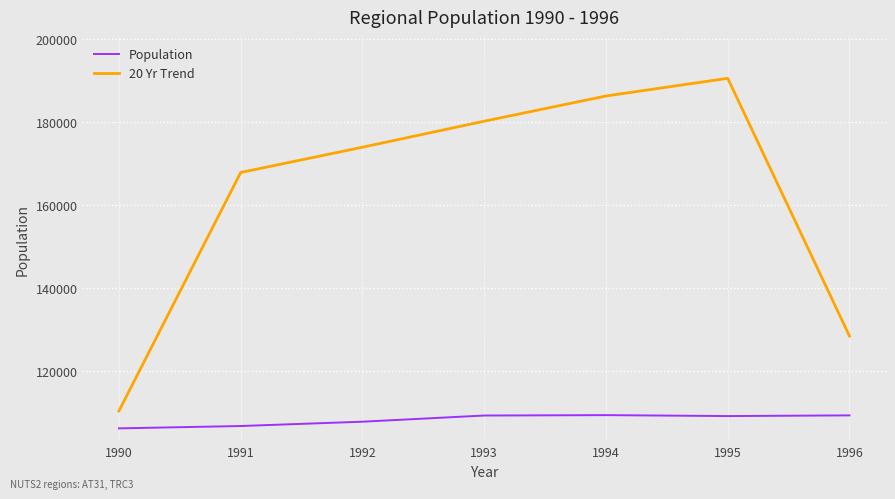

What is the difference between the maximum and minimum values in the Population series?

3191.0